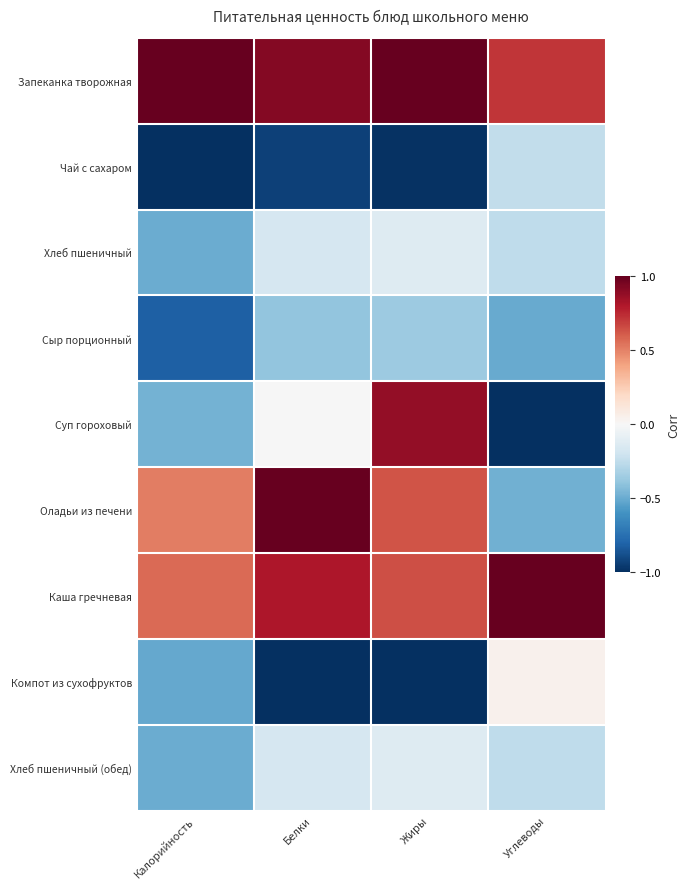

List the series in order of their peak value, lowest first.

Сыр порционный, Чай с сахаром, Хлеб пшеничный, Хлеб пшеничный (обед), Компот из сухофруктов, Суп гороховый, Запеканка творожная, Оладьи из печени, Каша гречневая